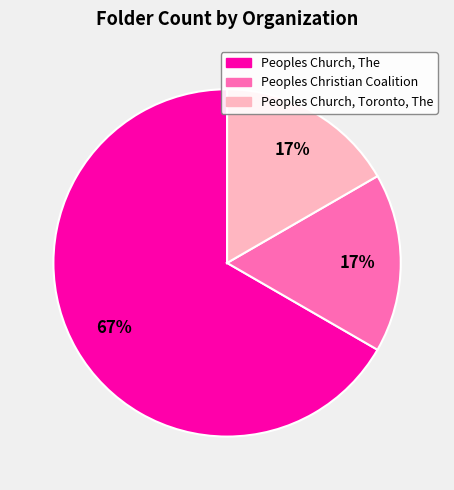

To the nearest percent, what portion does Peoples Church, Toronto, The represent?

17%